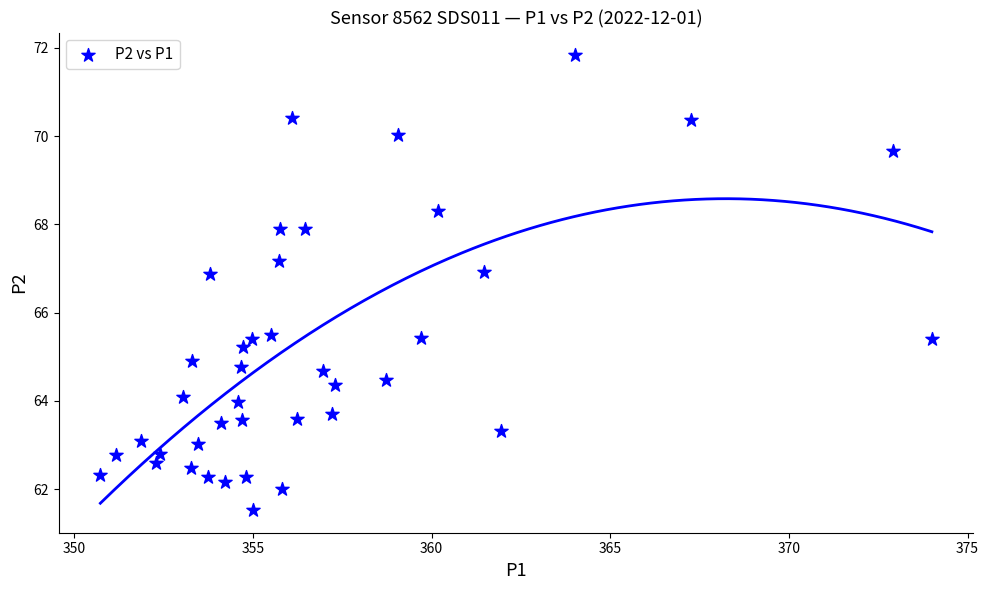

What is the range of Y values (max minus min)?

10.3